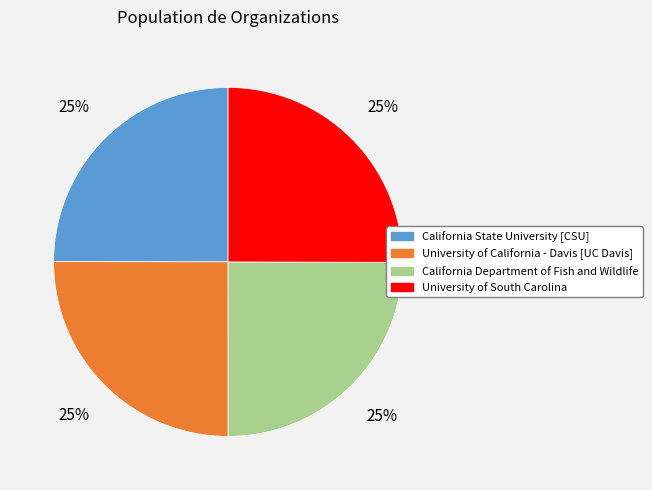

Does California Department of Fish and Wildlife represent more than half of the total?

No